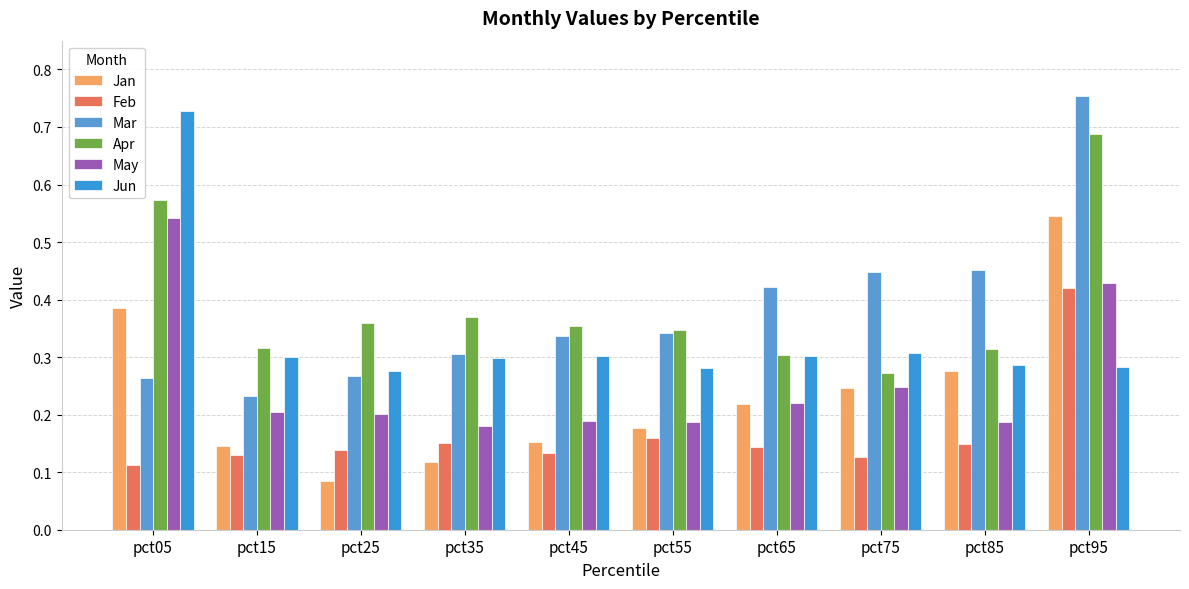

How many categories are shown in the chart?

10